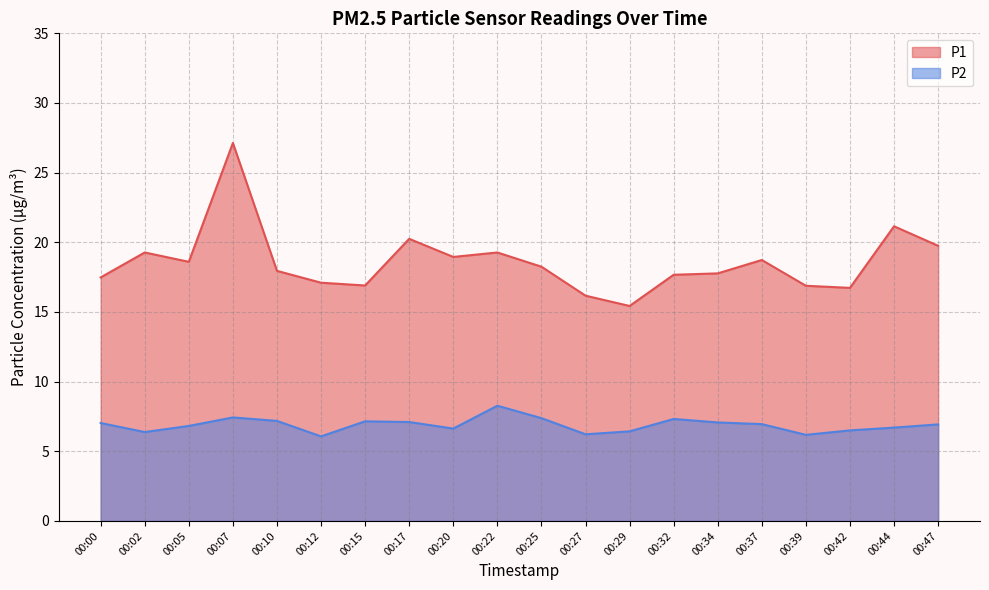

The value of P2 at 00:07 is 11.3. True or false?

False